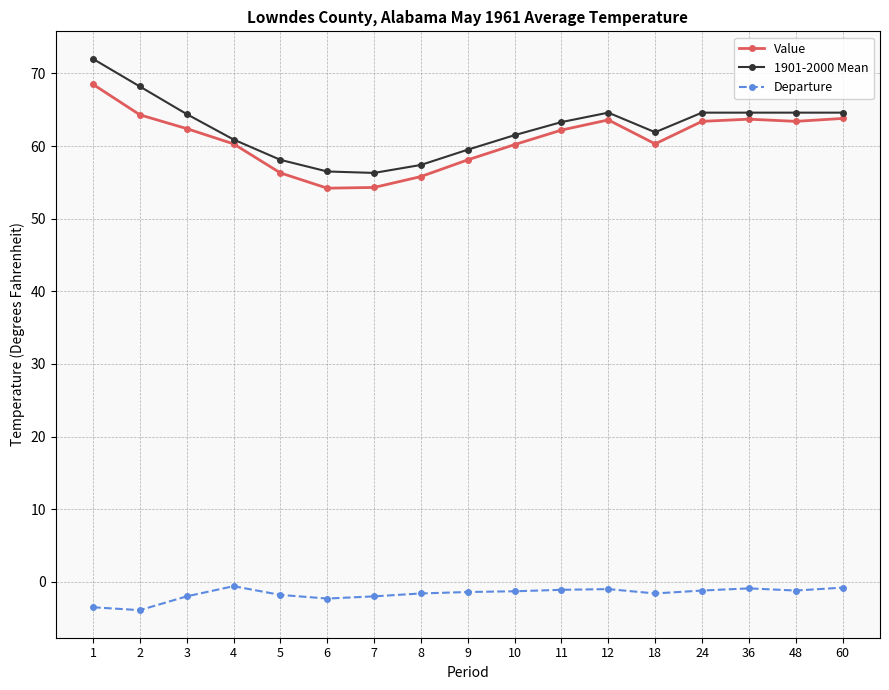

True or false: Value has more than 1 interior local peaks.

True